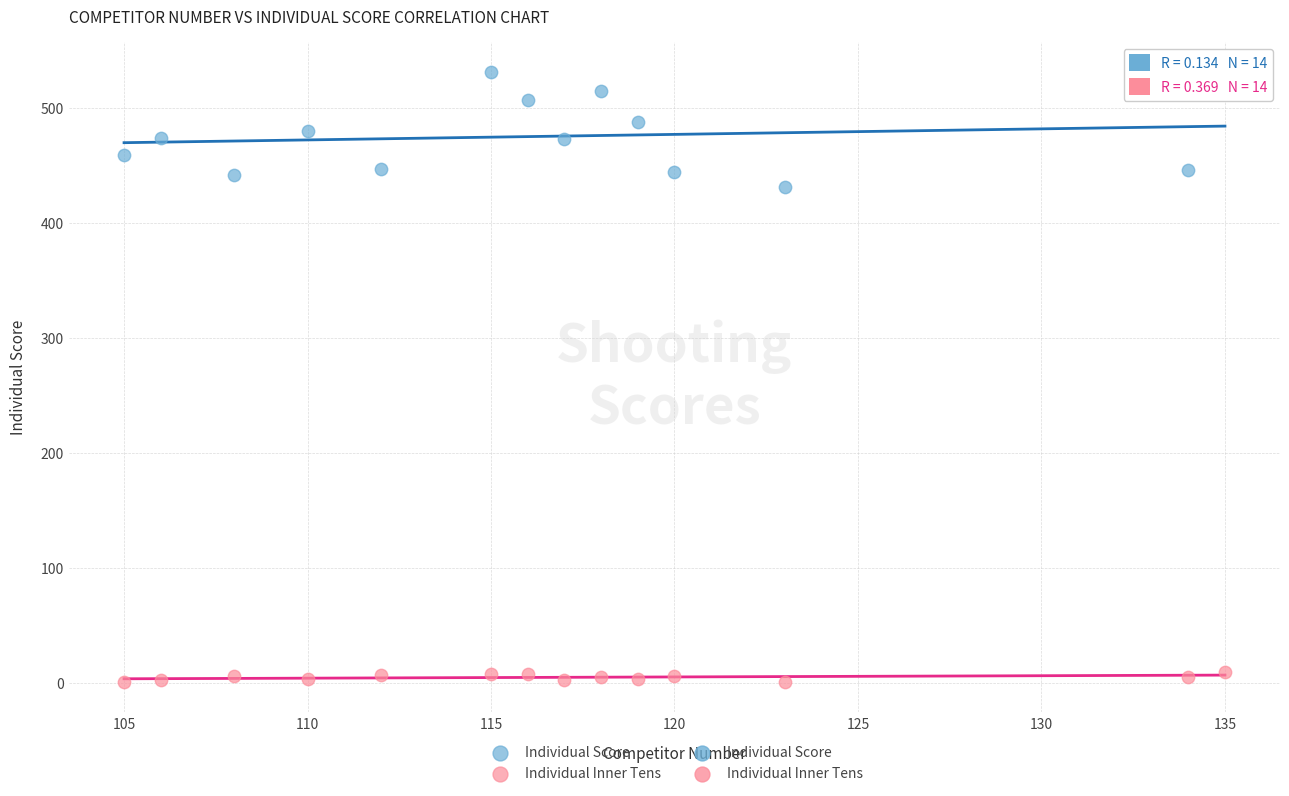

Which series has the widest spread of Y values?

Individual Score